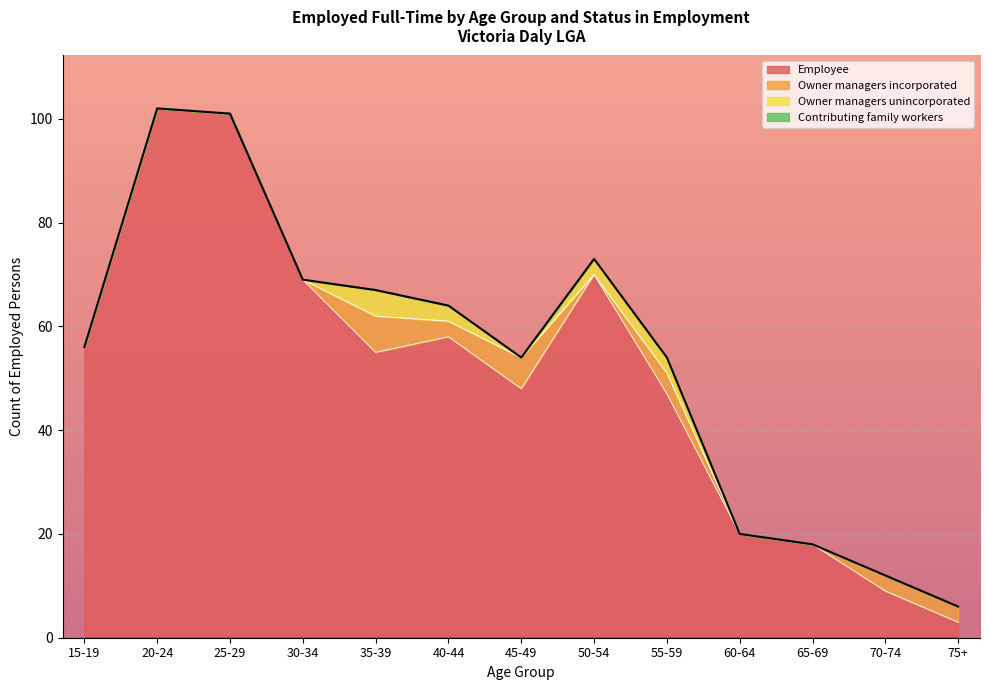

Which series changed the most between 30-34 and 60-64?

Employee